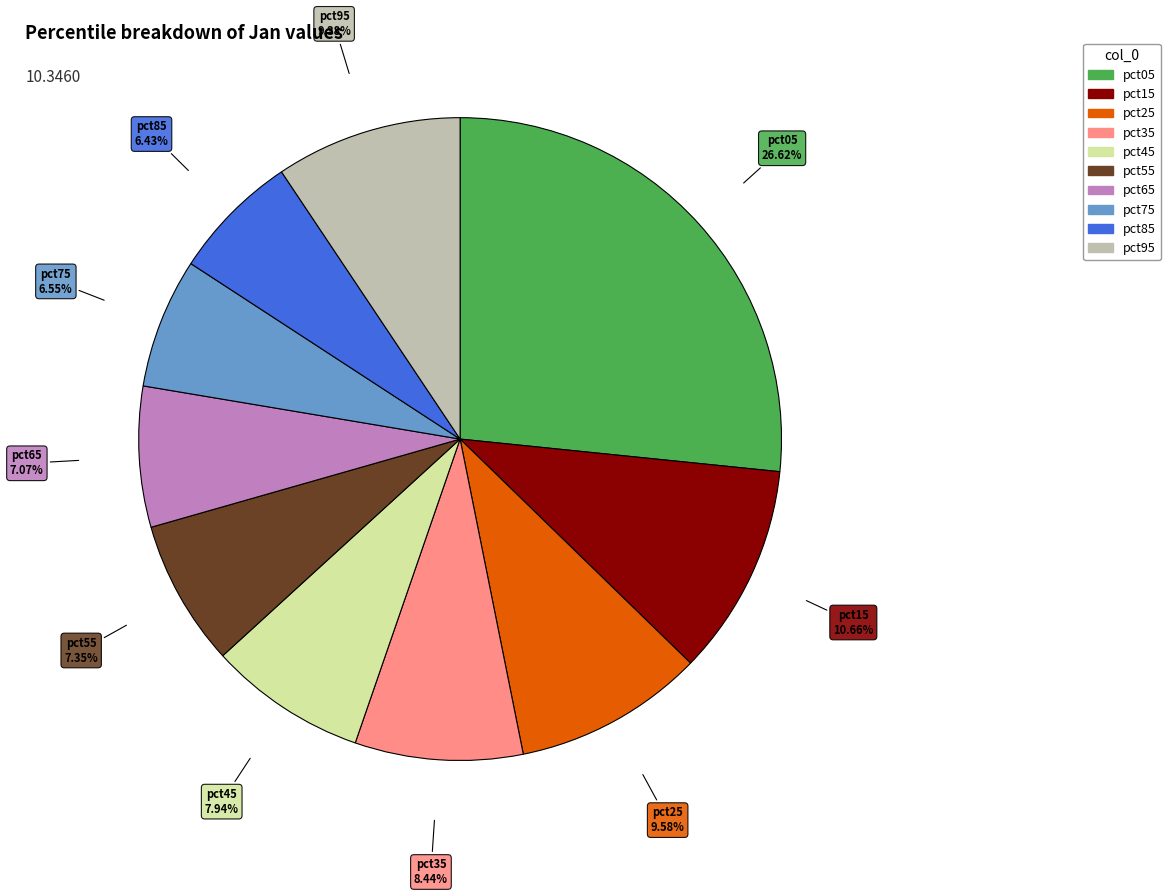

Which category has the biggest portion of the pie?

pct05